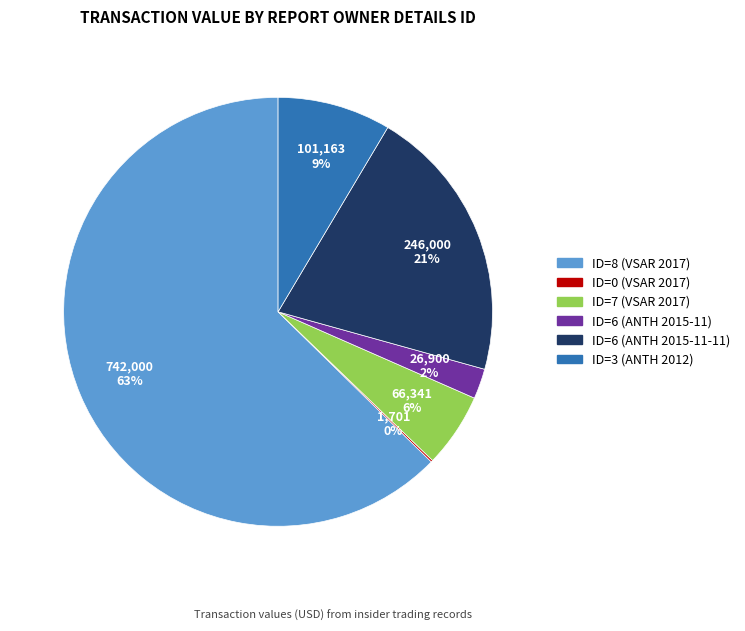

To the nearest percent, what is the average slice percentage?

17%